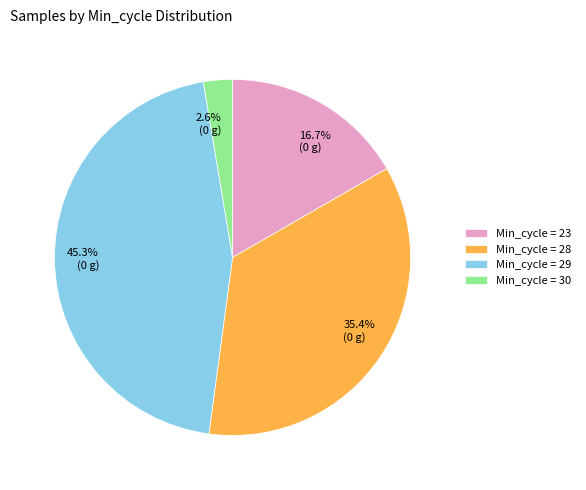

Is there a majority slice in this chart?

No